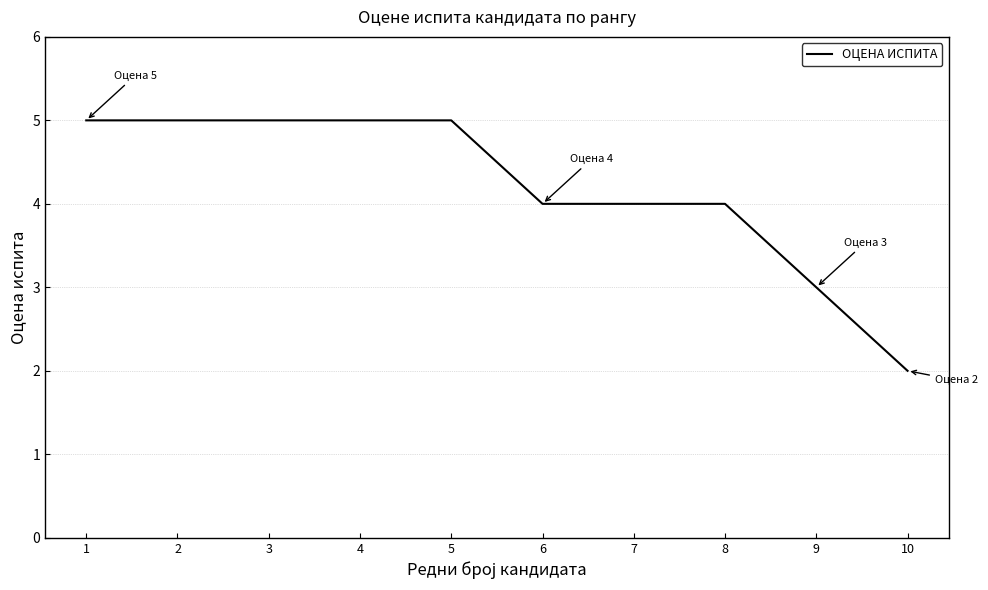

The value at 10 is 2. True or false?

True